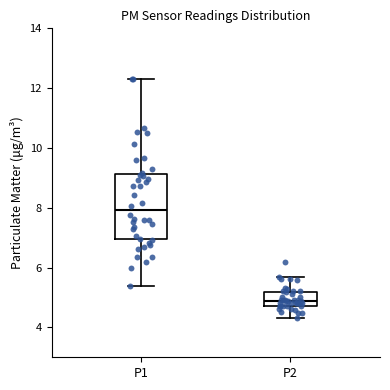

Reading left to right, transcribe this box plot: for each box, give where its median line is, the range the box spans, and where its two whiskers end, as read against the y-axis. The values are not printed on the chart, so give them approximately, as read against the axis.

P1: median 8.0, box 7.0 to 9.2, whiskers 5.4 to 12.4
P2: median 4.8 (just above the box's lower edge), box 4.8 to 5.2, whiskers 4.4 to 5.8